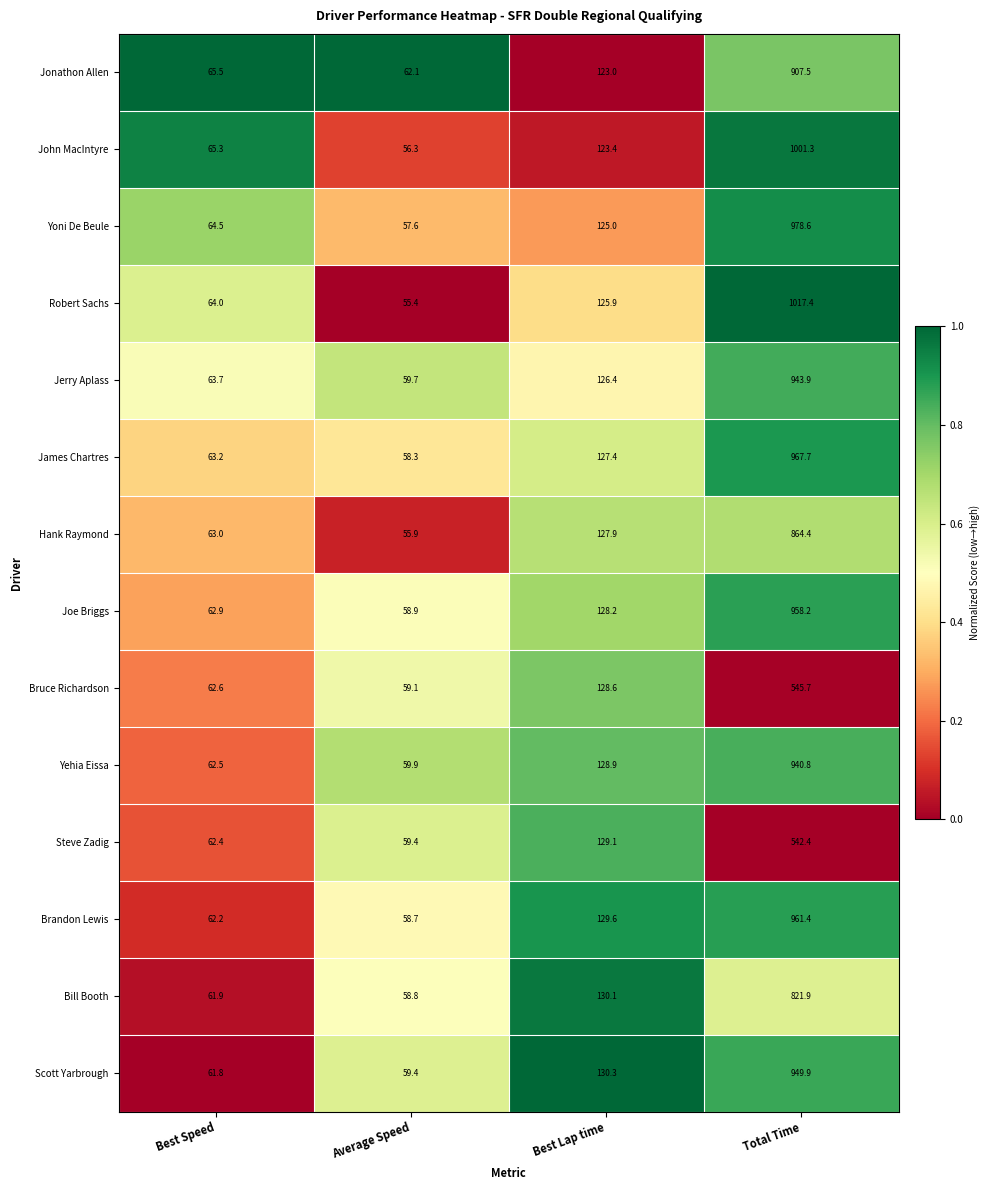

List the series in order of their peak value, lowest first.

Steve Zadig, Bruce Richardson, Bill Booth, Hank Raymond, Jonathon Allen, Yehia Eissa, Jerry Aplass, Scott Yarbrough, Joe Briggs, Brandon Lewis, James Chartres, Yoni De Beule, John MacIntyre, Robert Sachs